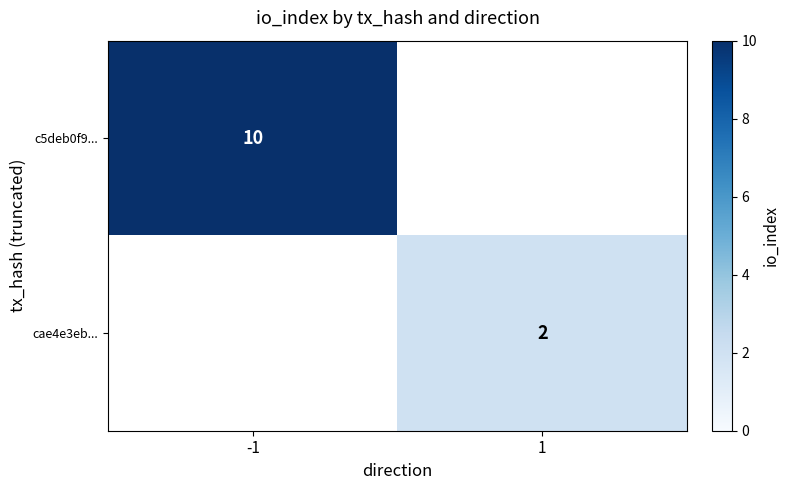

Is it true that c5deb0f9... equals 3 at -1?

False